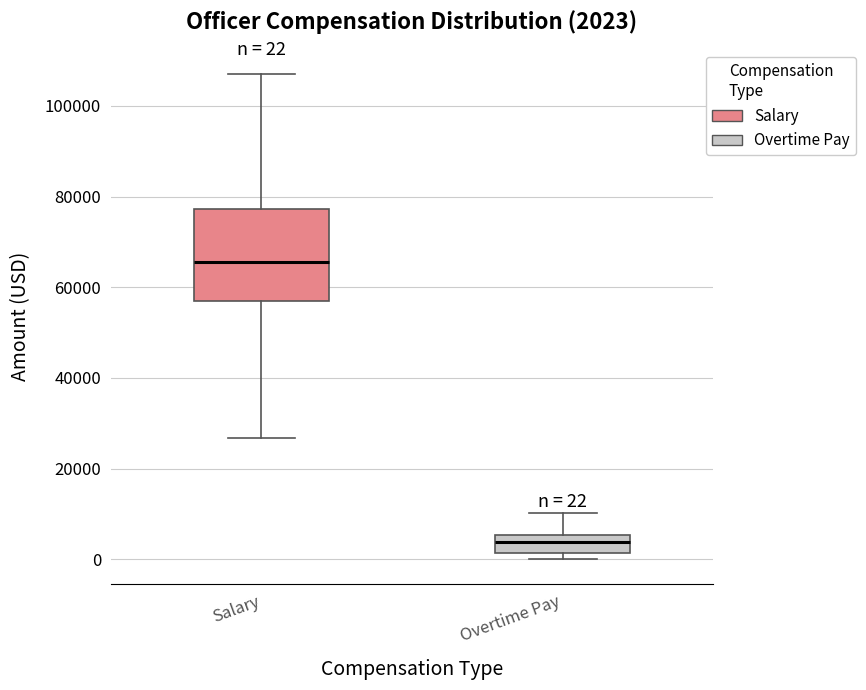

Which box has the highest median line?

Salary